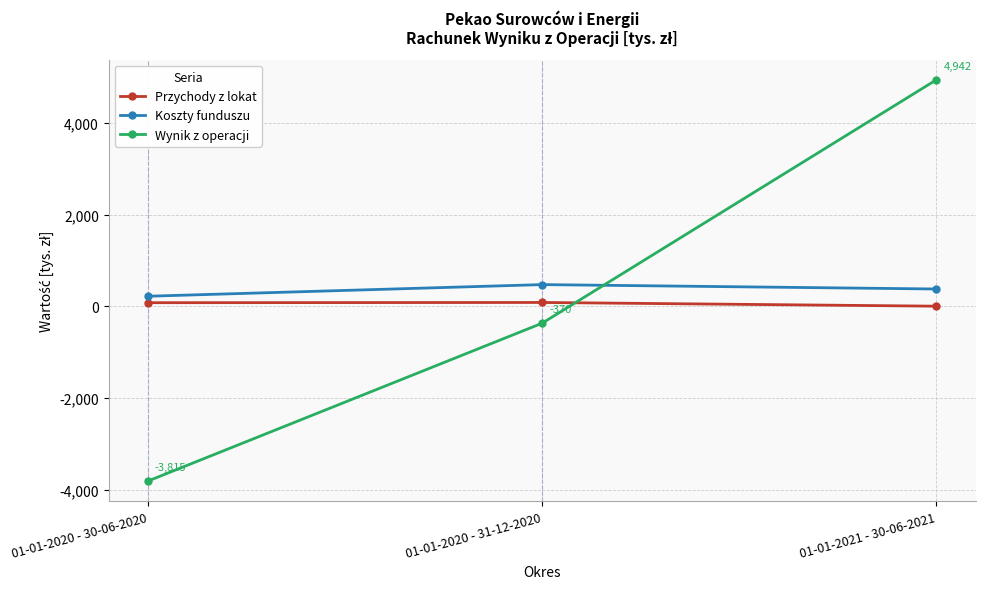

Rank the series at 01-01-2020 - 30-06-2020 from lowest to highest value.

Wynik z operacji, Przychody z lokat, Koszty funduszu